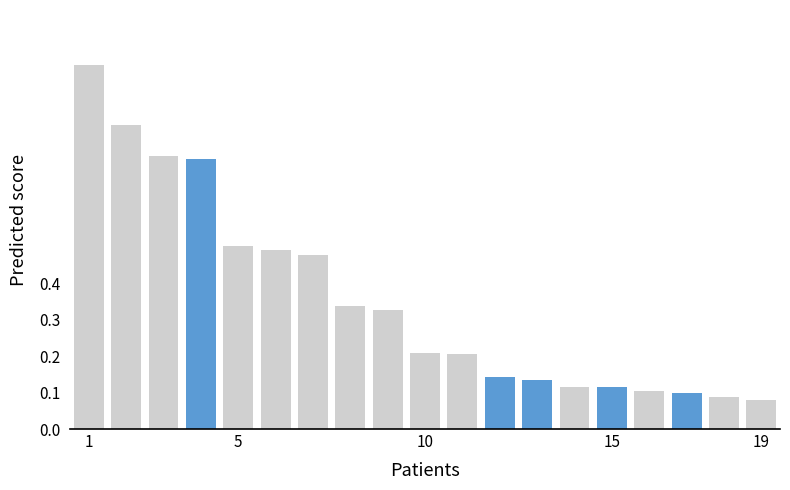

What is the difference between the maximum and minimum values?

0.9